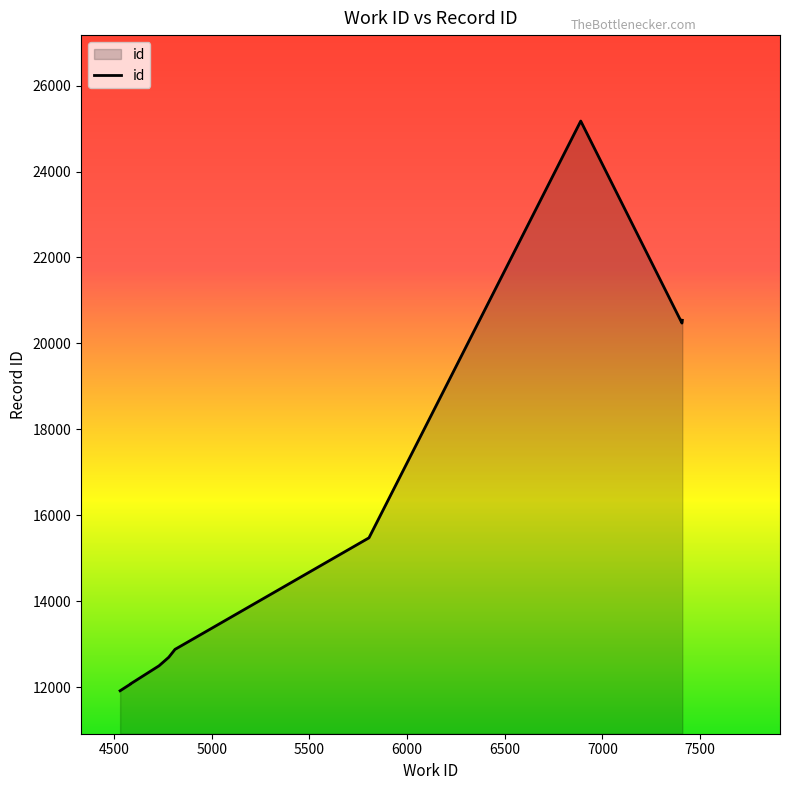

Which label corresponds to the largest value in the chart?

6889